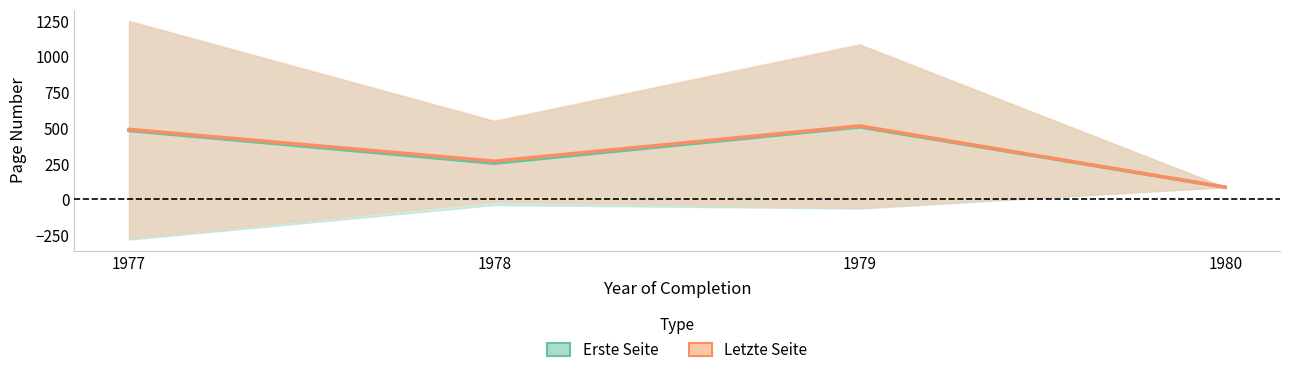

Which series has the largest total across all categories?

Letzte Seite